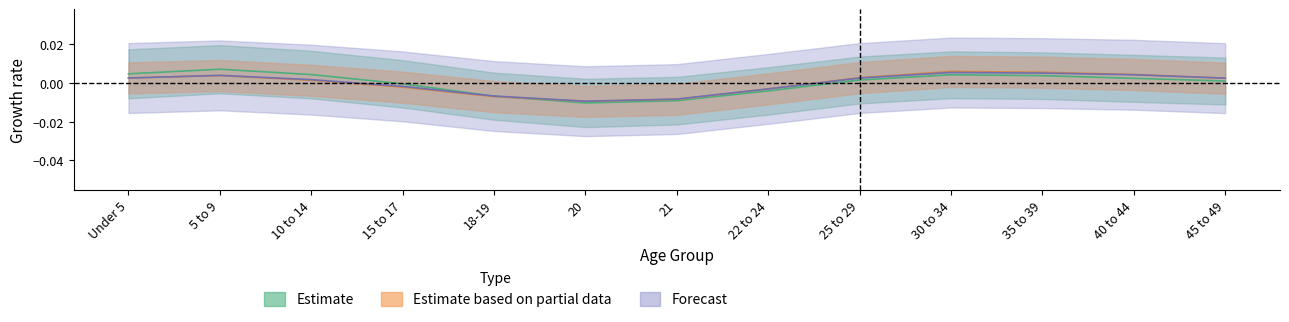

What position from the right is 21?

7